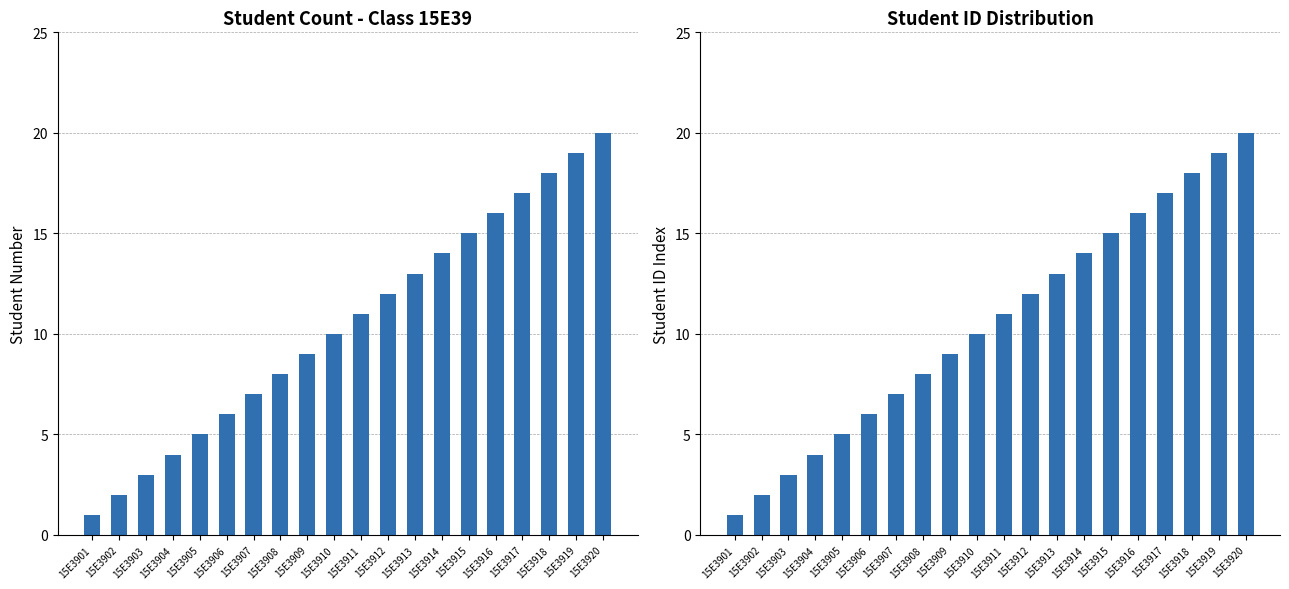

At which label does Student Number first exceed 11?

15E3912